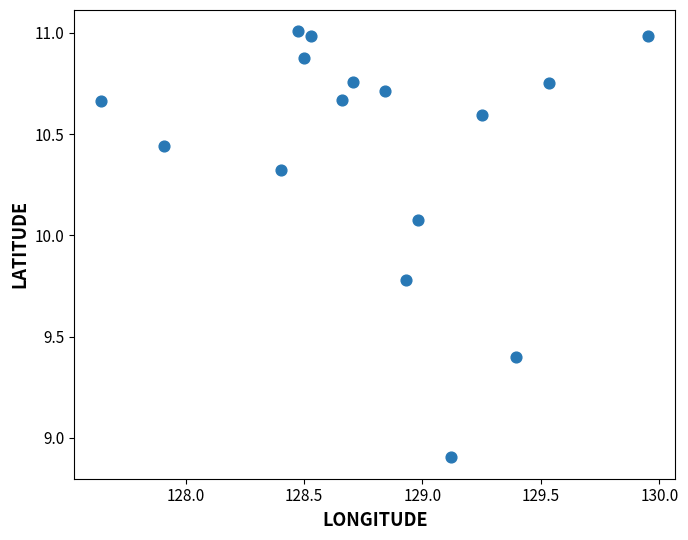

What is the range of Y values (max minus min)?

2.1